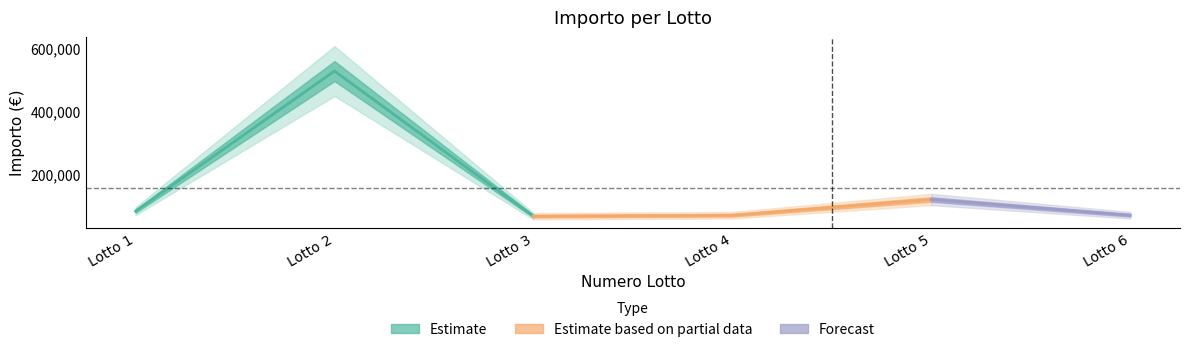

How many points are lower than both their immediate neighbors (excluding endpoints)?

1